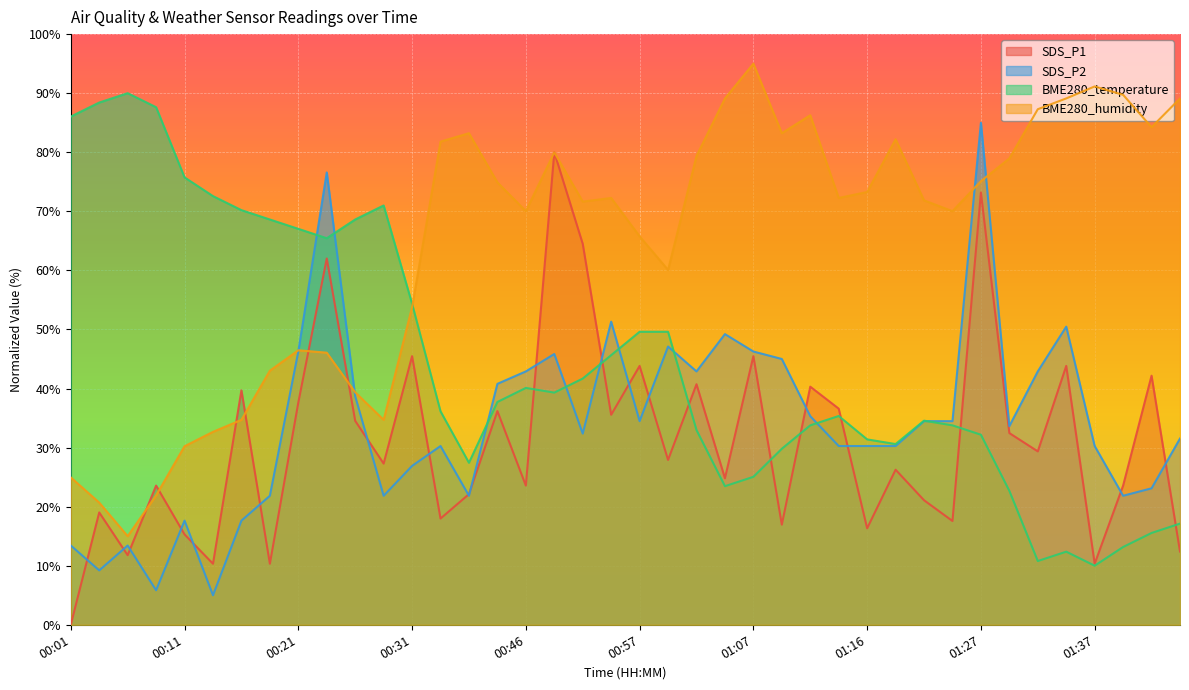

What are all the series names shown in the legend?

SDS_P1, SDS_P2, BME280_temperature, BME280_humidity